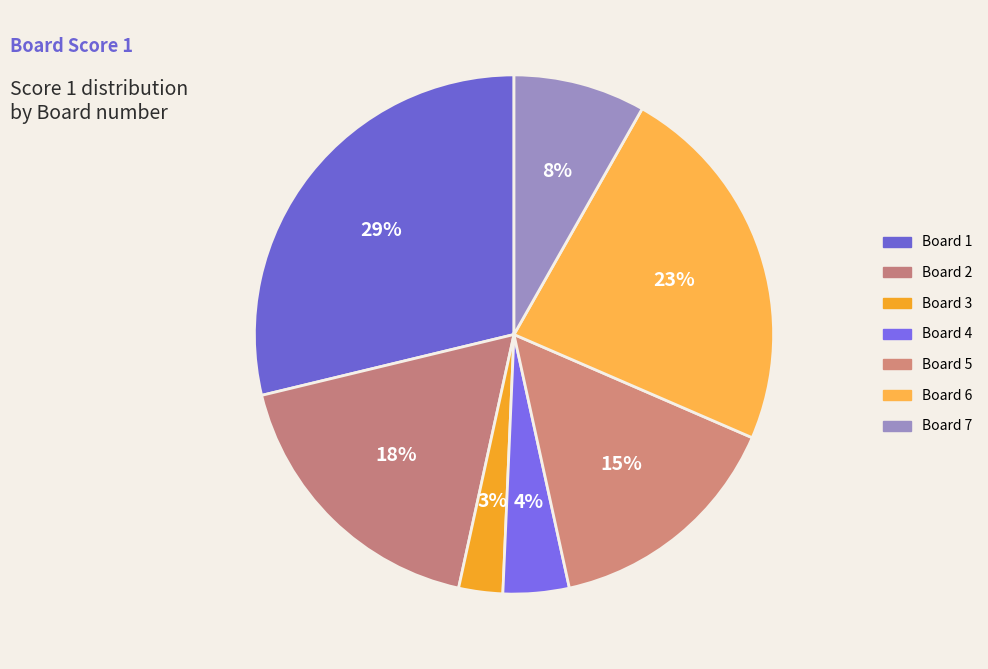

To the nearest percent, what is the combined percentage of Board 7 and Board 6?

32%